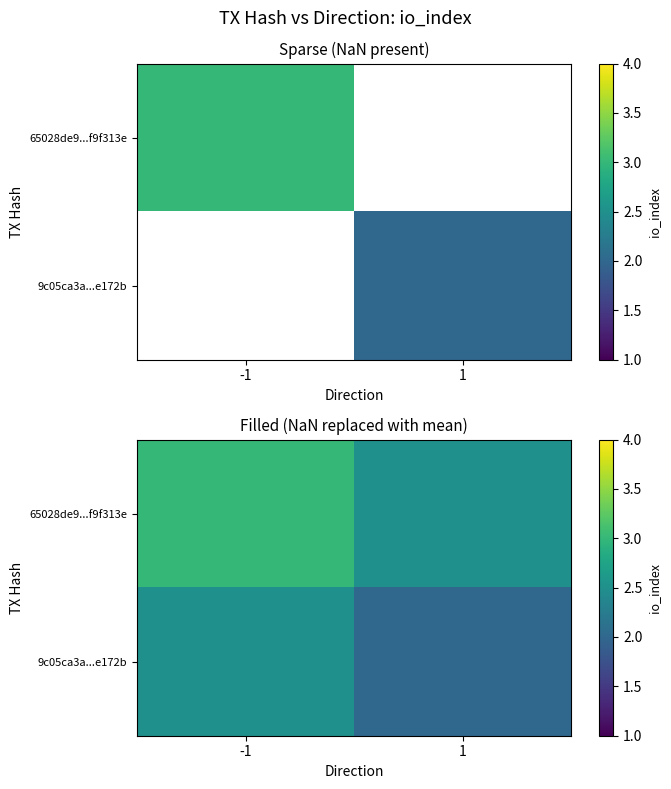

List the labels in order of 65028de9...f9f313e value, largest first.

-1, 1